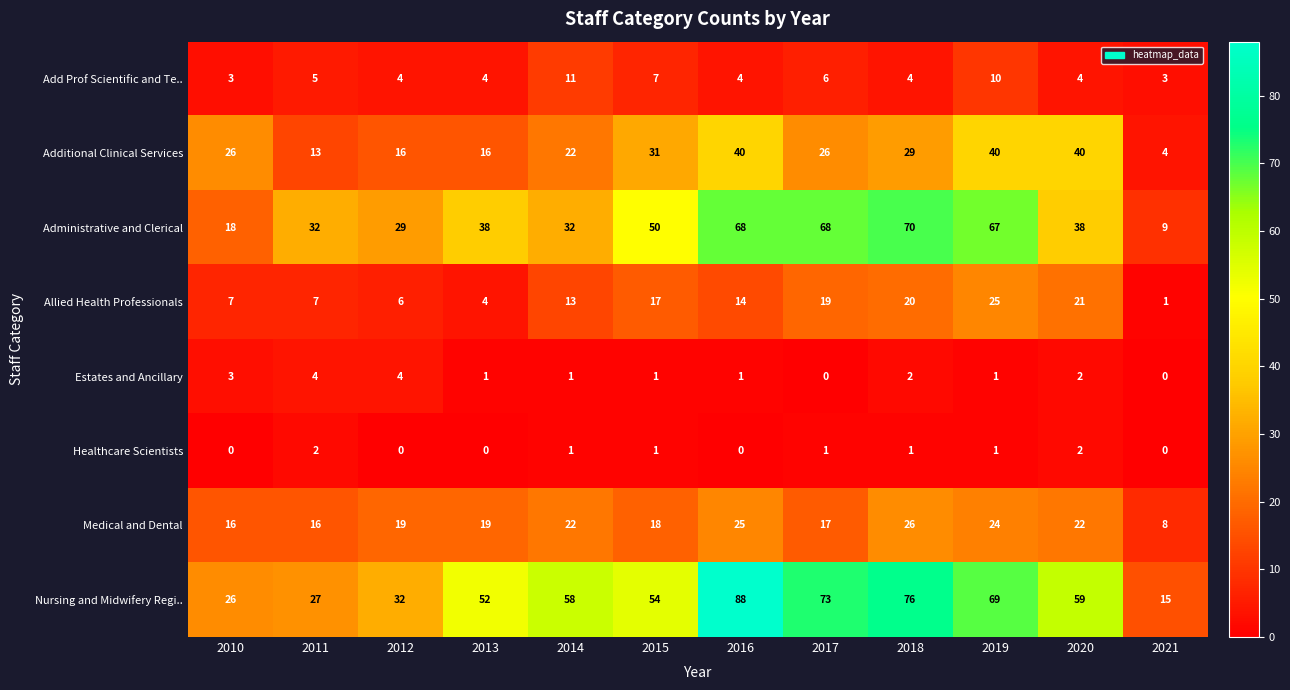

What is the approximate value of Add Prof Scientific and Te.. at 2010?

3